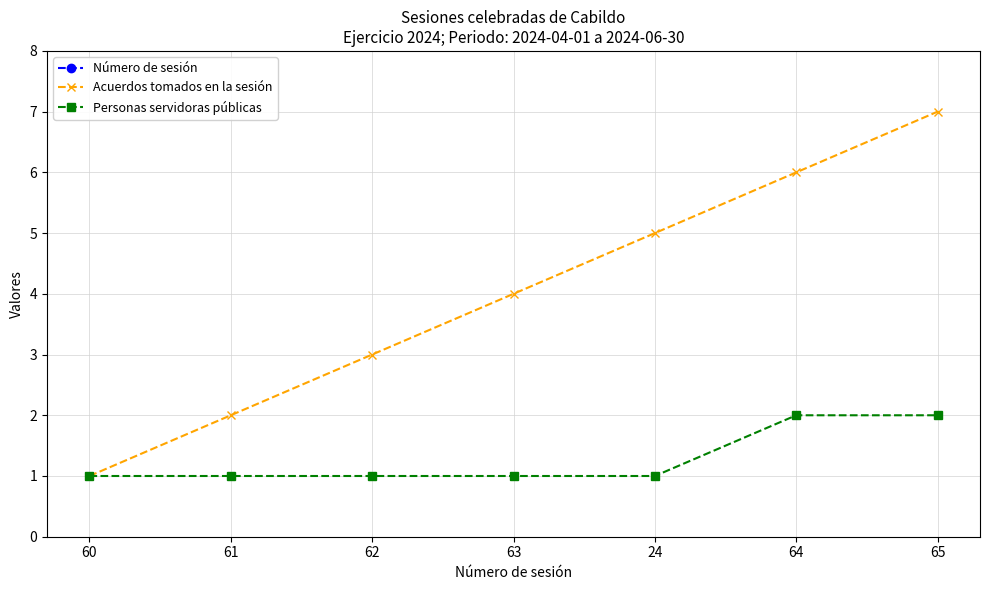

What are all the series names shown in the legend?

Número de sesión, Acuerdos tomados en la sesión, Personas servidoras públicas